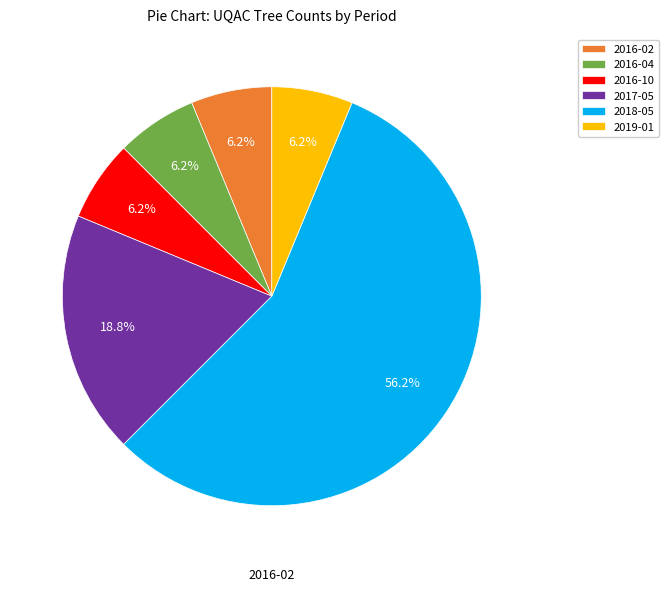

What is the largest slice in the pie chart?

2018-05